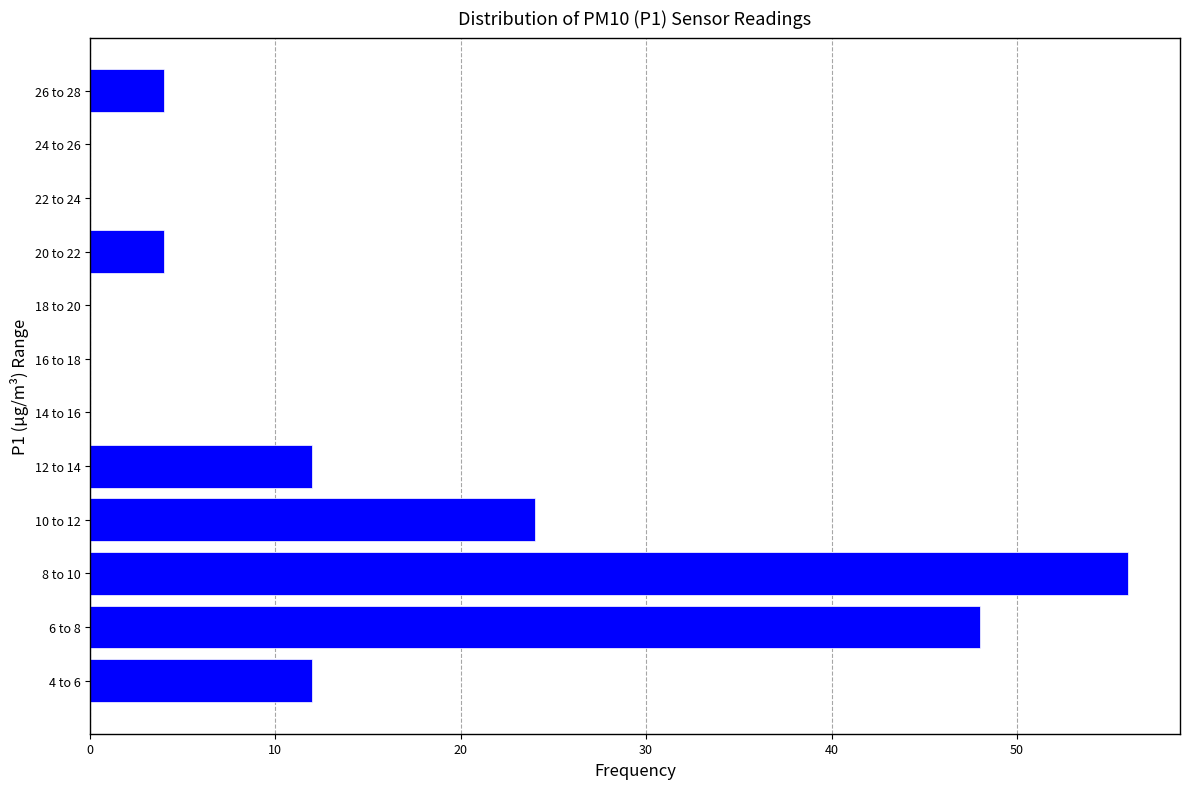

Reading bottom to top, what are all the values shown in this chart?

4 to 6=12	6 to 8=48	8 to 10=56	10 to 12=24	12 to 14=12	14 to 16=0	16 to 18=0	18 to 20=0	20 to 22=4	22 to 24=0	24 to 26=0	26 to 28=4